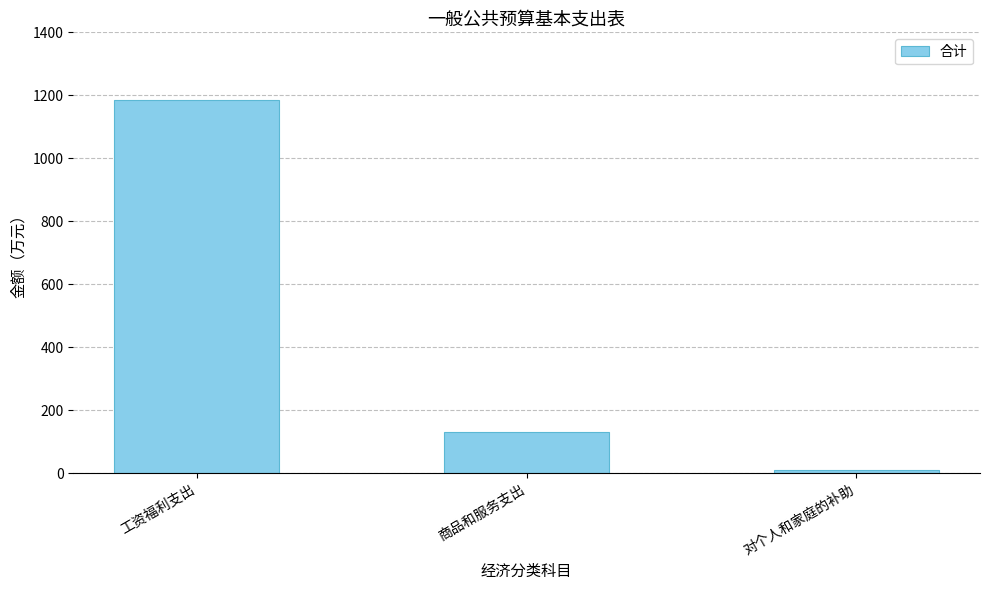

Reading left to right, what are all the values shown in this chart?

1184.6	130.1	10.5